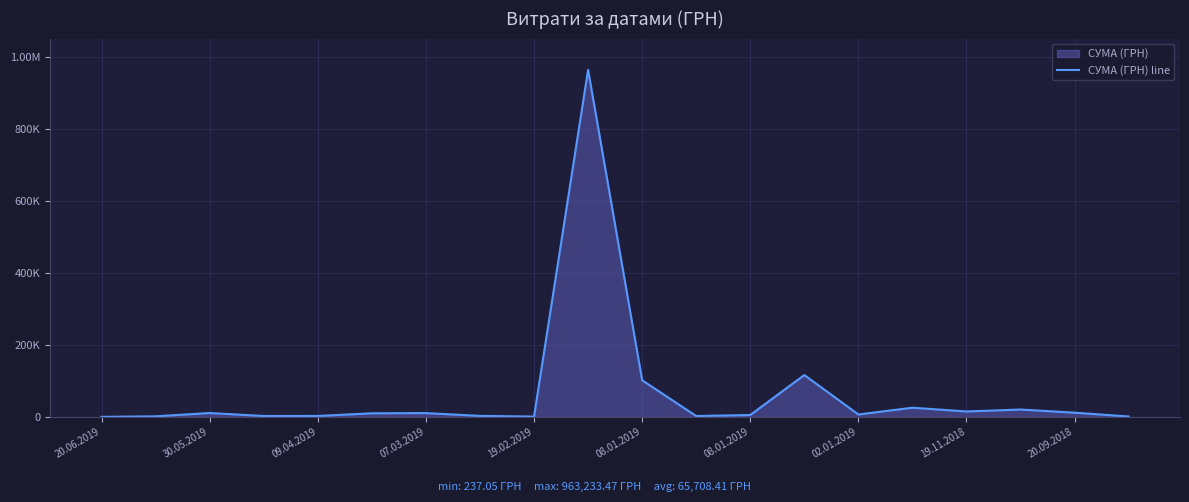

True or false: the data shows 25662.9 at 15.

True